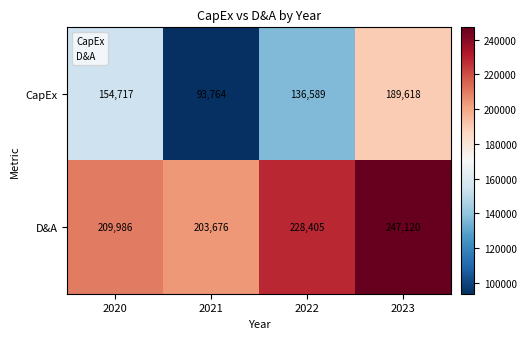

Where is CapEx nearest to the value 141691?

2022